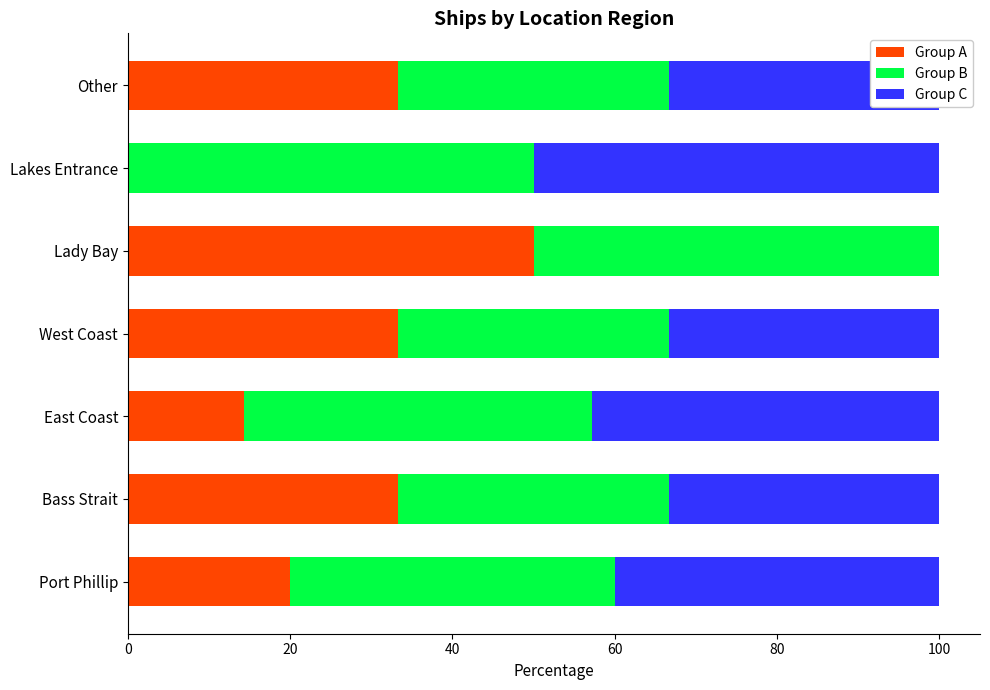

The value of Group A at Lady Bay is 50.0. True or false?

True